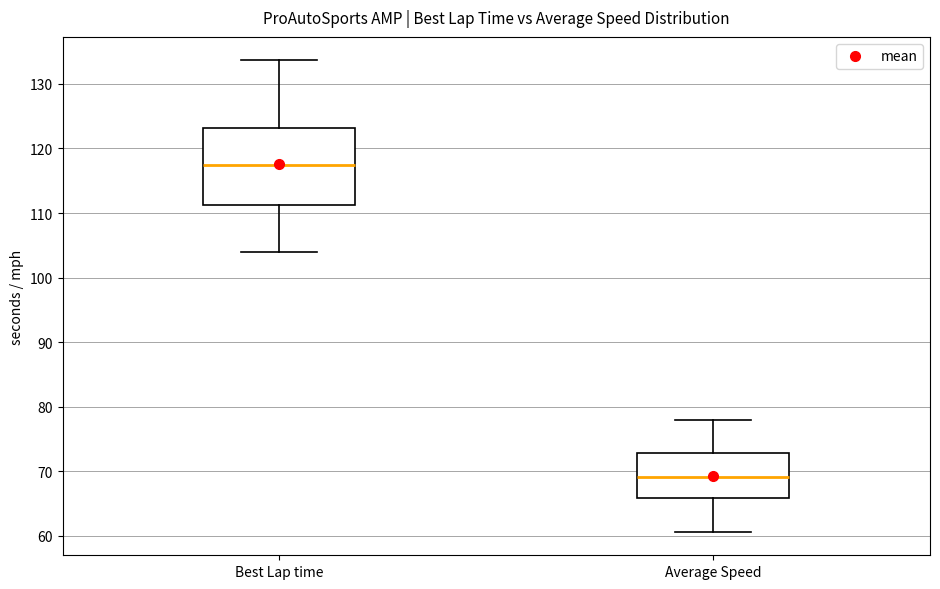

Reading left to right, transcribe this box plot: for each box, give where its median line is, the range the box spans, and where its two whiskers end, as read against the y-axis. The values are not printed on the chart, so give them approximately, as read against the axis.

Best Lap time: median 117, box 111 to 123, whiskers 104 to 134
Average Speed: median 69, box 66 to 73, whiskers 61 to 78